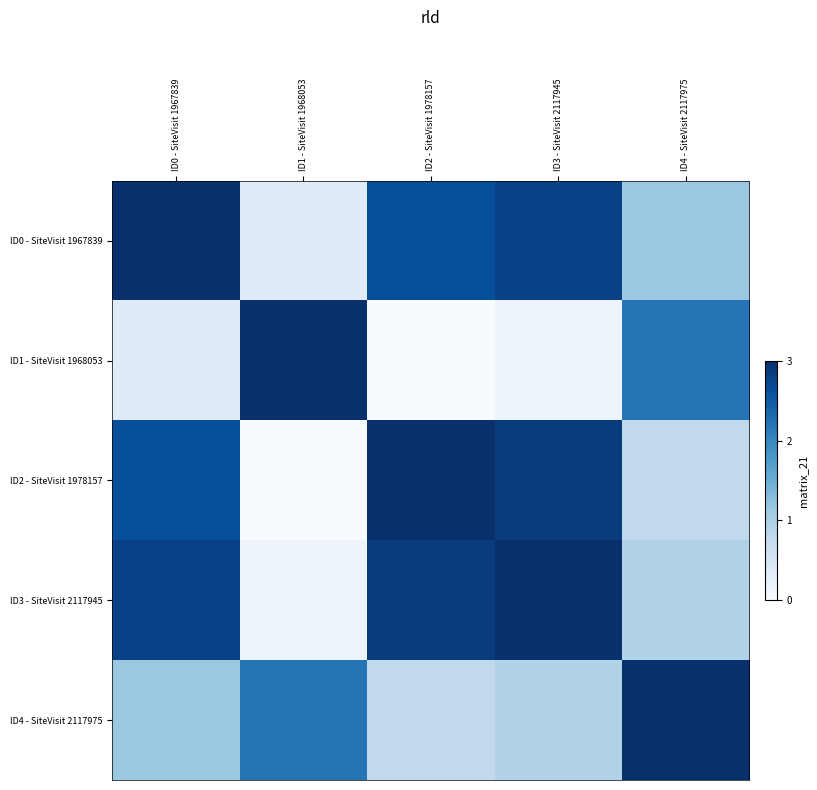

Reading left to right, what are all the values shown in this chart?

ID0 - SiteVisit 1967839: ID0 - SiteVisit 1967839=3.0	ID1 - SiteVisit 1968053=0.4	ID2 - SiteVisit 1978157=2.6	ID3 - SiteVisit 2117945=2.8	ID4 - SiteVisit 2117975=1.1
ID1 - SiteVisit 1968053: ID0 - SiteVisit 1967839=0.4	ID1 - SiteVisit 1968053=3.0	ID2 - SiteVisit 1978157=0.0	ID3 - SiteVisit 2117945=0.1	ID4 - SiteVisit 2117975=2.2
ID2 - SiteVisit 1978157: ID0 - SiteVisit 1967839=2.6	ID1 - SiteVisit 1968053=0.0	ID2 - SiteVisit 1978157=3.0	ID3 - SiteVisit 2117945=2.9	ID4 - SiteVisit 2117975=0.8
ID3 - SiteVisit 2117945: ID0 - SiteVisit 1967839=2.8	ID1 - SiteVisit 1968053=0.1	ID2 - SiteVisit 1978157=2.9	ID3 - SiteVisit 2117945=3.0	ID4 - SiteVisit 2117975=0.9
ID4 - SiteVisit 2117975: ID0 - SiteVisit 1967839=1.1	ID1 - SiteVisit 1968053=2.2	ID2 - SiteVisit 1978157=0.8	ID3 - SiteVisit 2117945=0.9	ID4 - SiteVisit 2117975=3.0